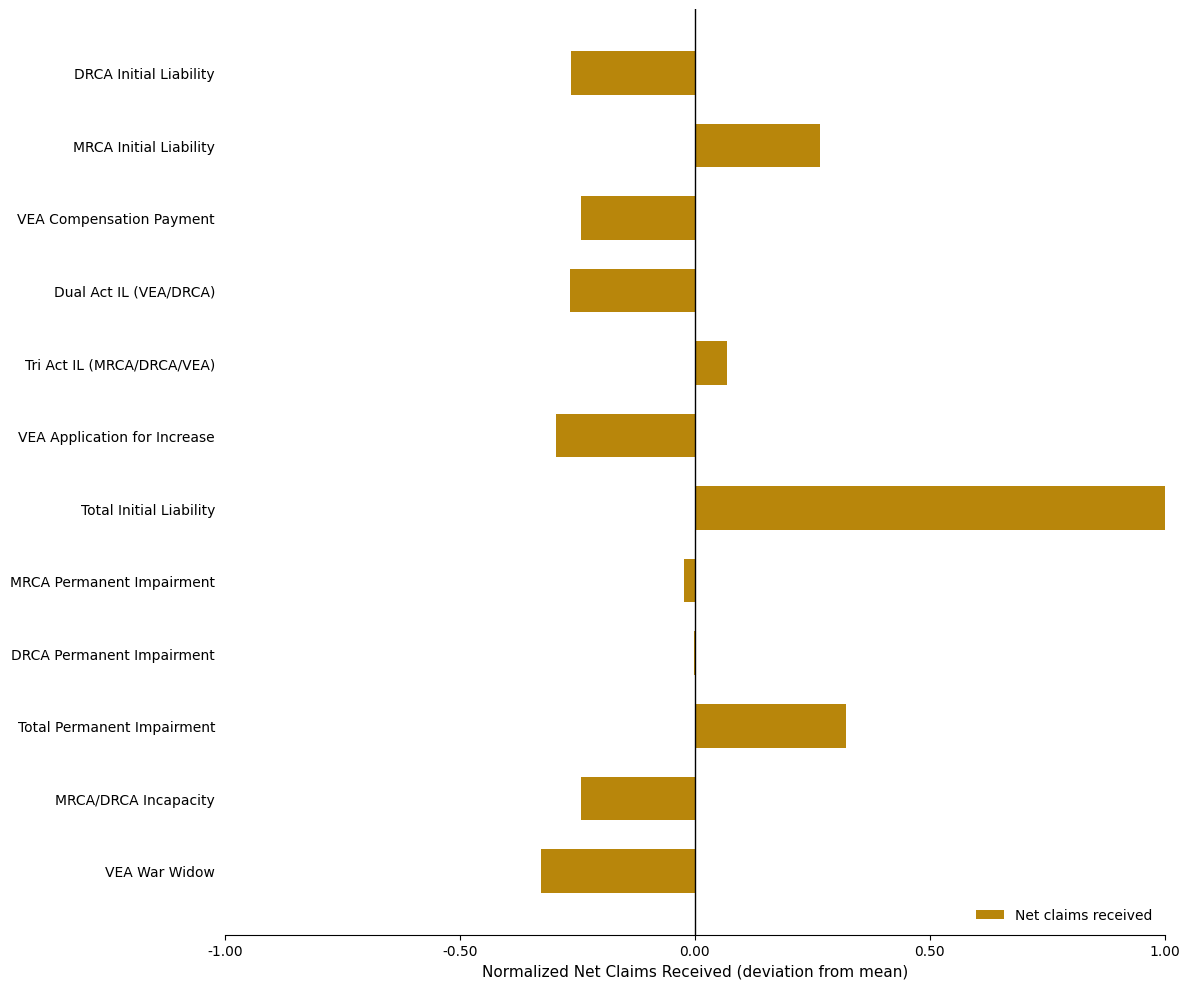

What is the maximum value shown in the chart?

1.0